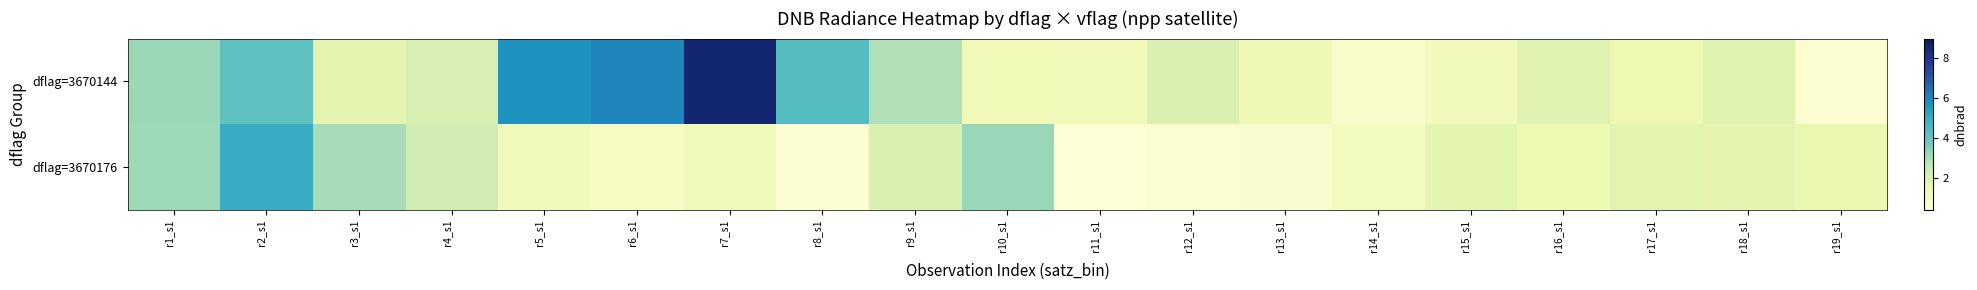

Reading left to right, extract all data points from this chart.

dflag=3670144: r1_s1=3.2	r2_s1=4.2	r3_s1=1.7	r4_s1=2.1	r5_s1=5.7	r6_s1=6.0	r7_s1=8.5	r8_s1=4.3	r9_s1=2.9	r10_s1=1.3	r11_s1=1.2	r12_s1=2.0	r13_s1=1.3	r14_s1=0.8	r15_s1=1.2	r16_s1=1.9	r17_s1=1.4	r18_s1=1.8	r19_s1=0.7
dflag=3670176: r1_s1=3.2	r2_s1=5.0	r3_s1=3.1	r4_s1=2.3	r5_s1=1.2	r6_s1=1.0	r7_s1=1.2	r8_s1=0.6	r9_s1=2.0	r10_s1=3.2	r11_s1=0.5	r12_s1=0.7	r13_s1=0.8	r14_s1=1.1	r15_s1=1.7	r16_s1=1.5	r17_s1=1.7	r18_s1=1.7	r19_s1=1.5